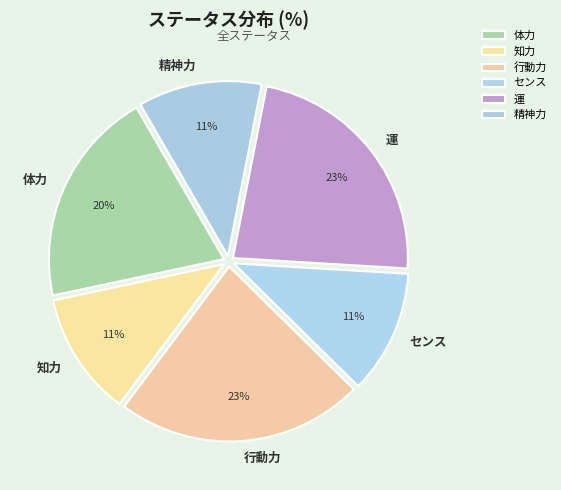

To the nearest percent, what is the combined percentage of 行動力 and 運?

46%